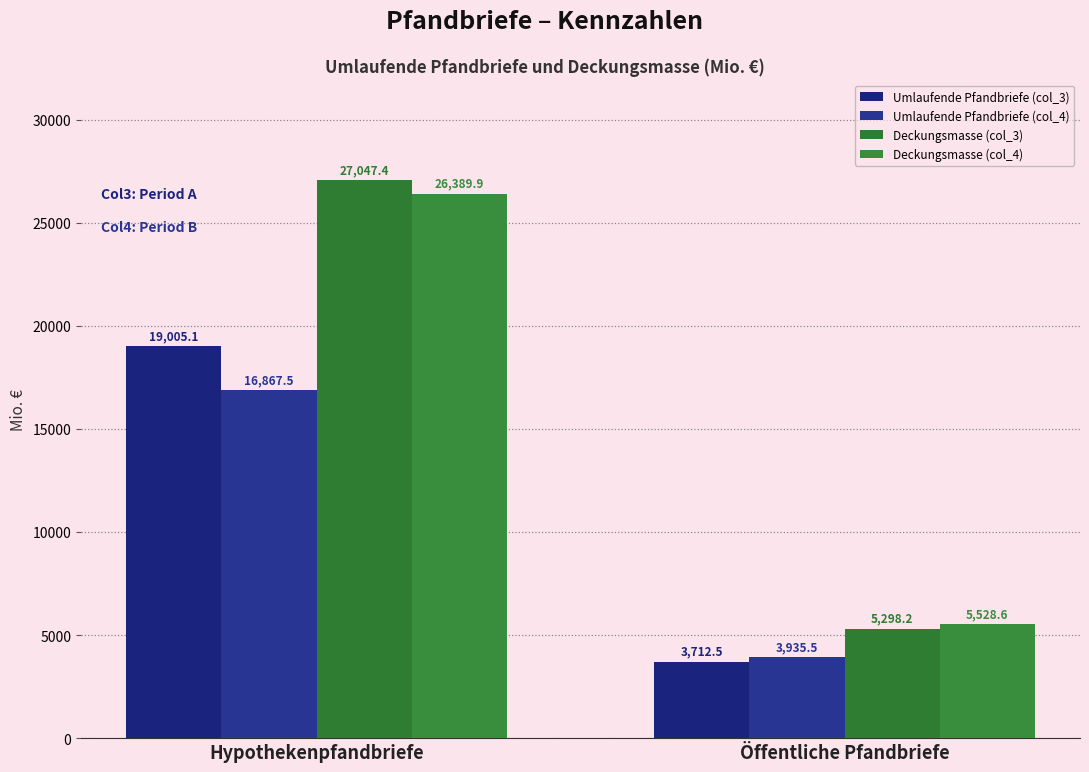

How many bars are there in total?

8